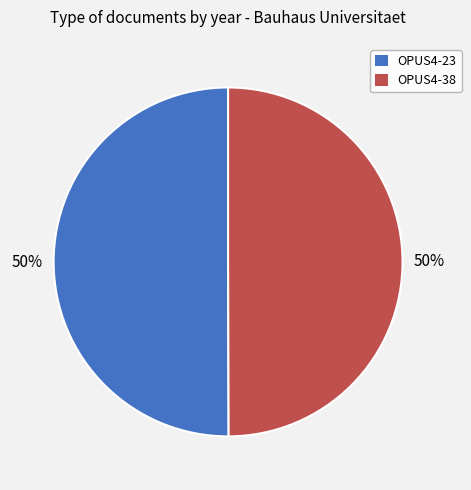

To the nearest percent, what is the average slice percentage?

50%